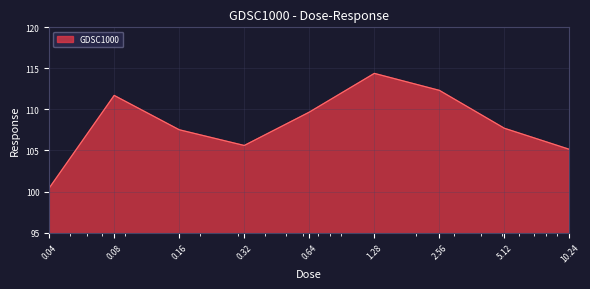

What is the minimum value shown in the chart?

100.4